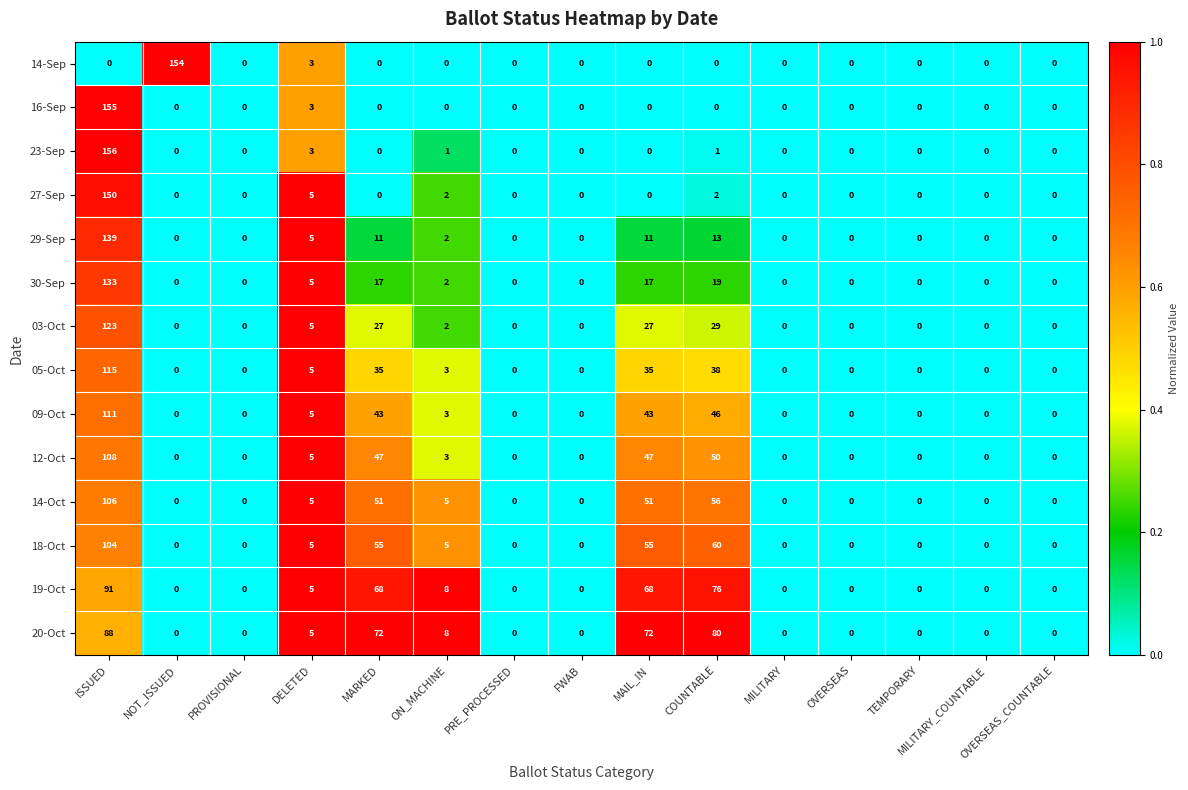

The 29-Sep series shows 0 at NOT_ISSUED. True or false?

True